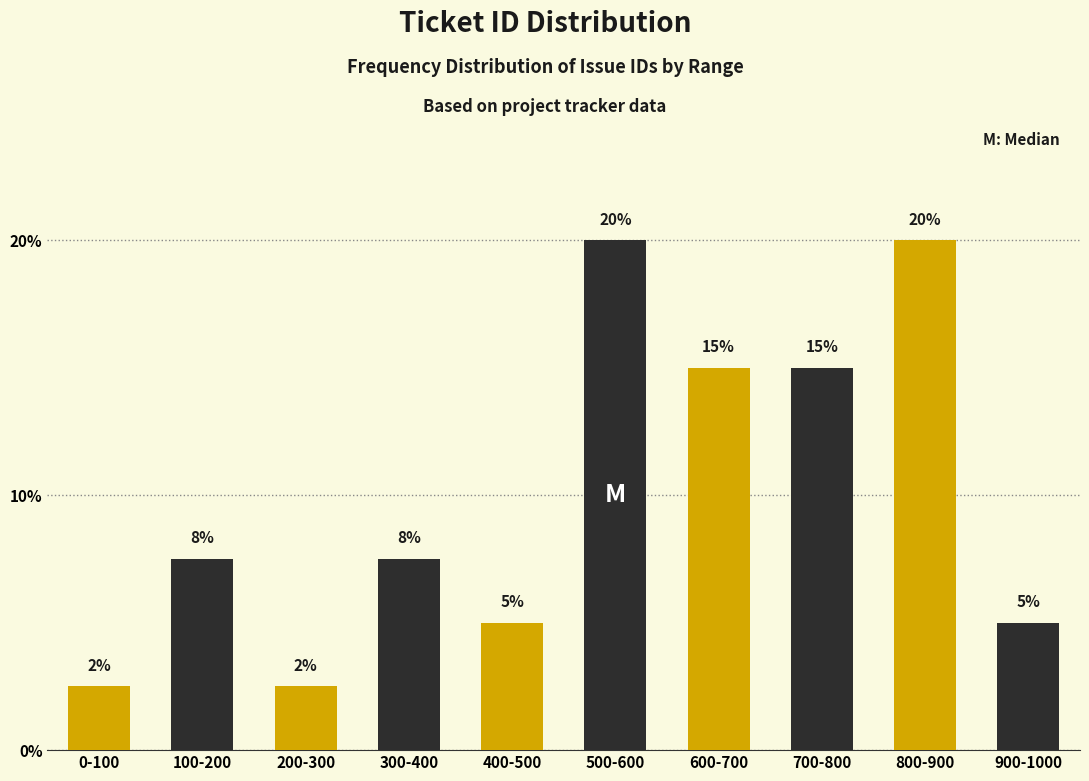

Where does the data first go above 7?

100-200